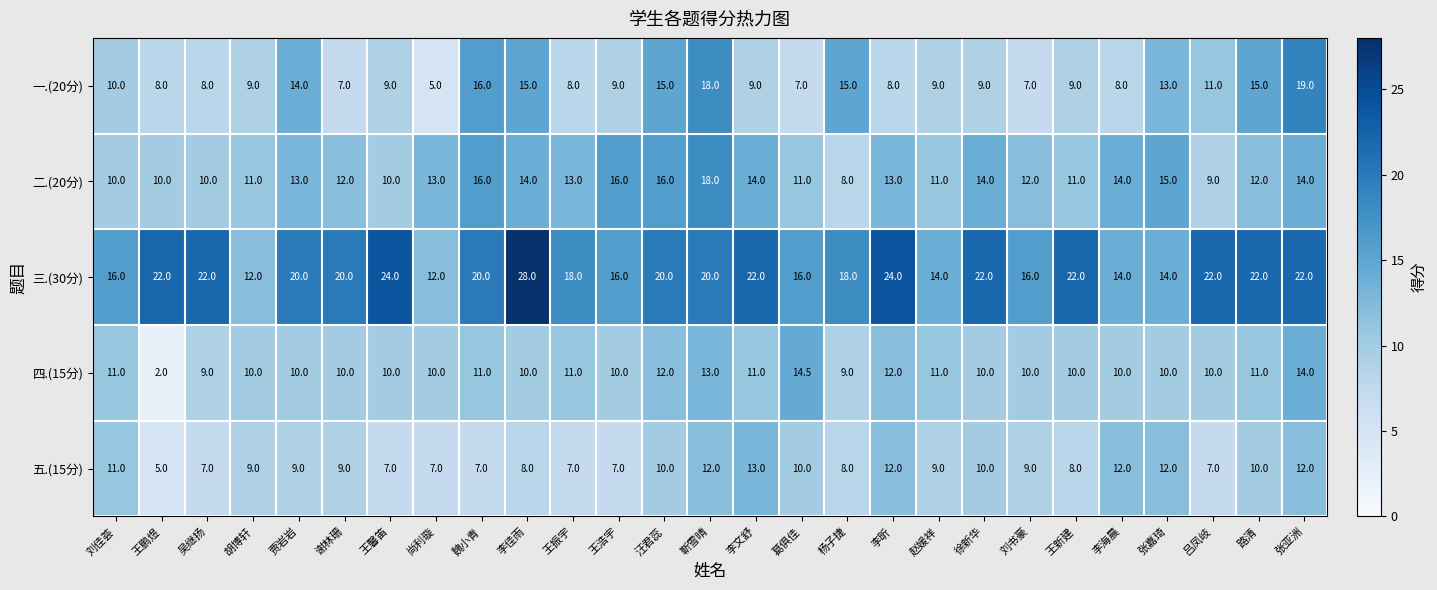

At which label does 一.(20分) first exceed 9?

刘佳荟